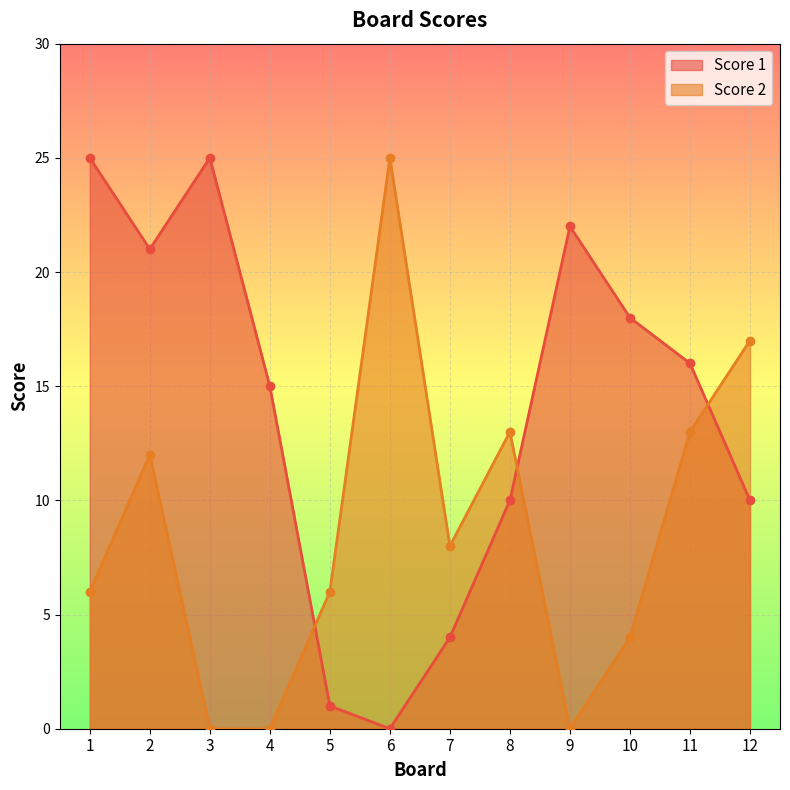

At which category does Score 1 reach its first local peak?

3